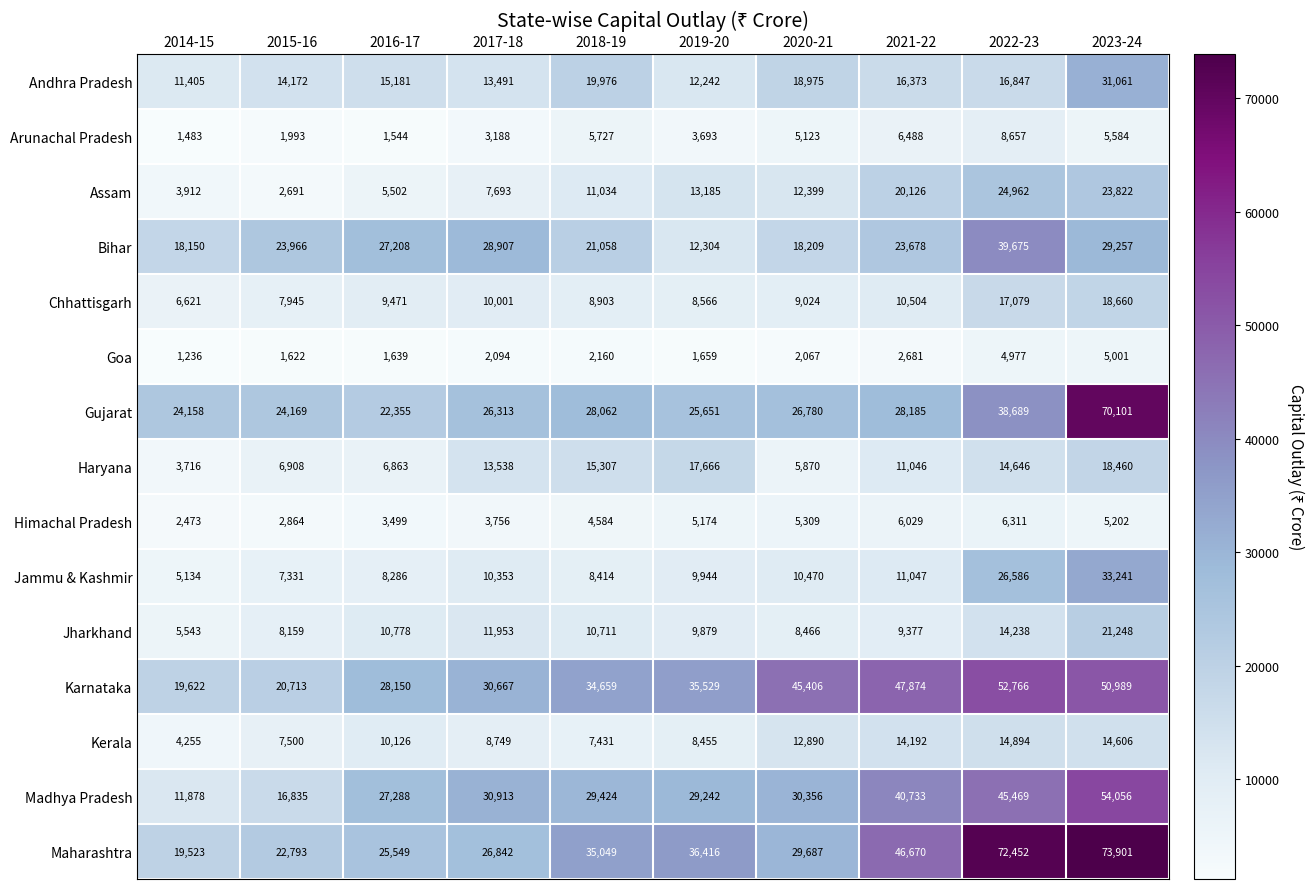

Which label corresponds to the smallest value in the chart?

2014-15